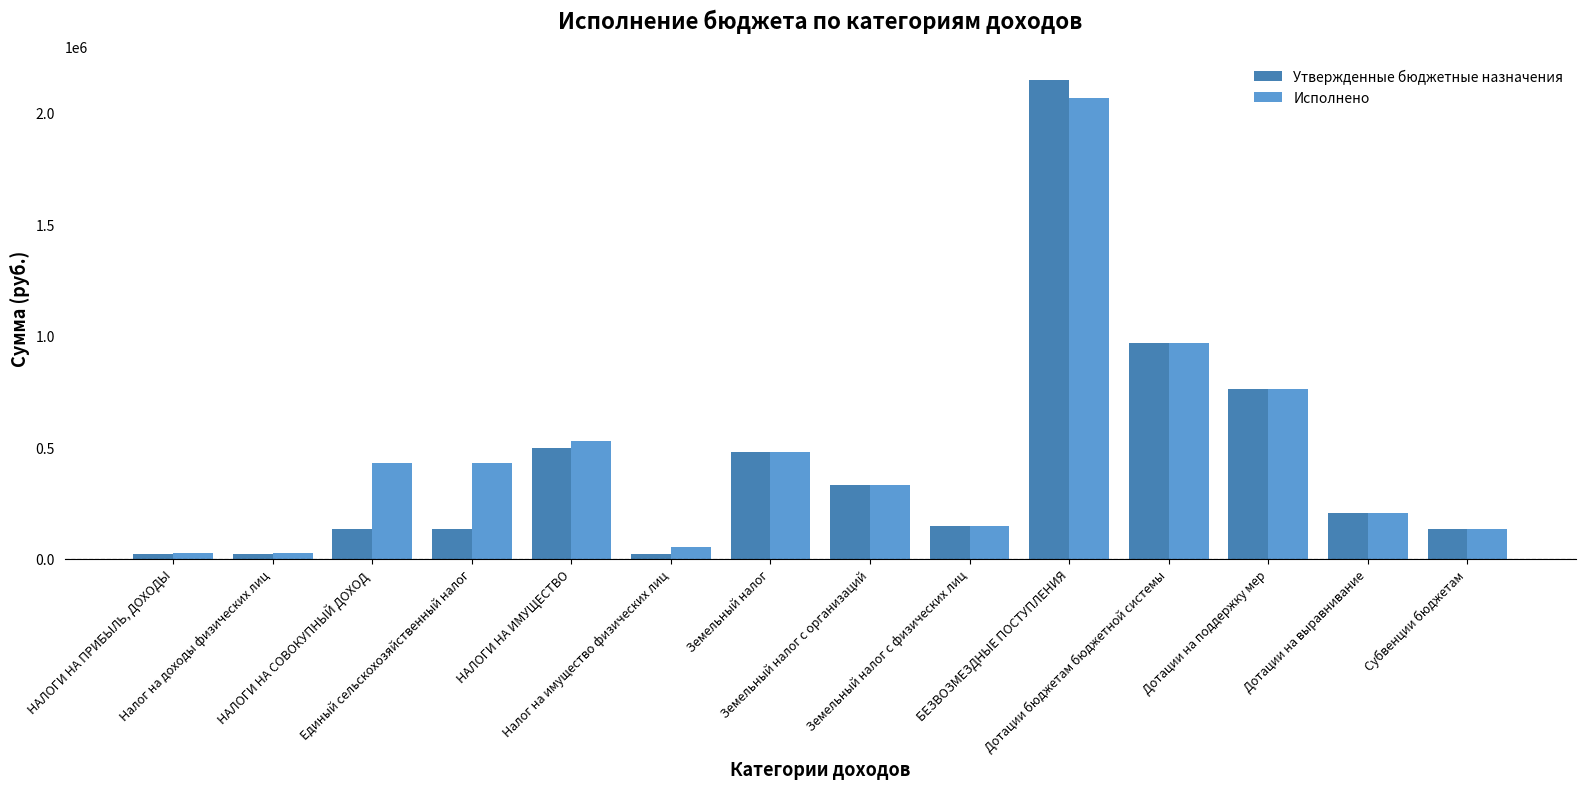

What are all the series names shown in the legend?

Утвержденные бюджетные назначения, Исполнено